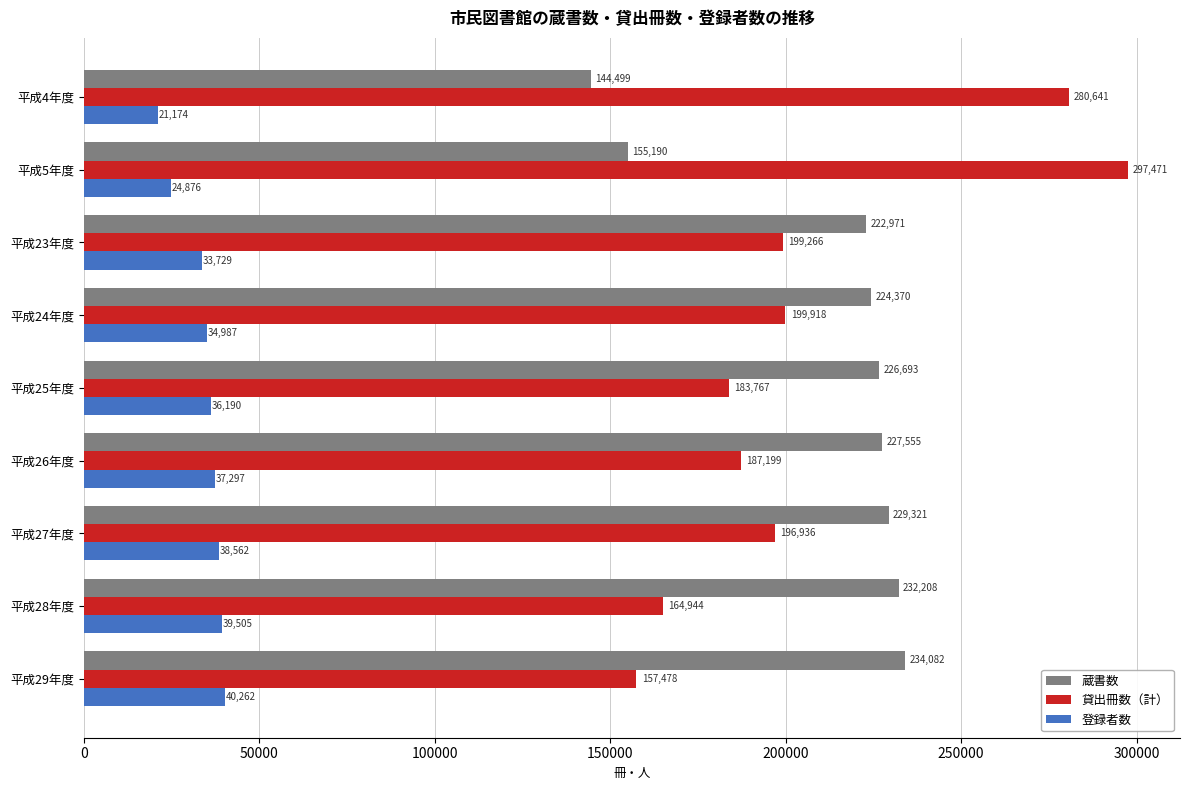

At which category is the sum across all series the highest?

平成5年度